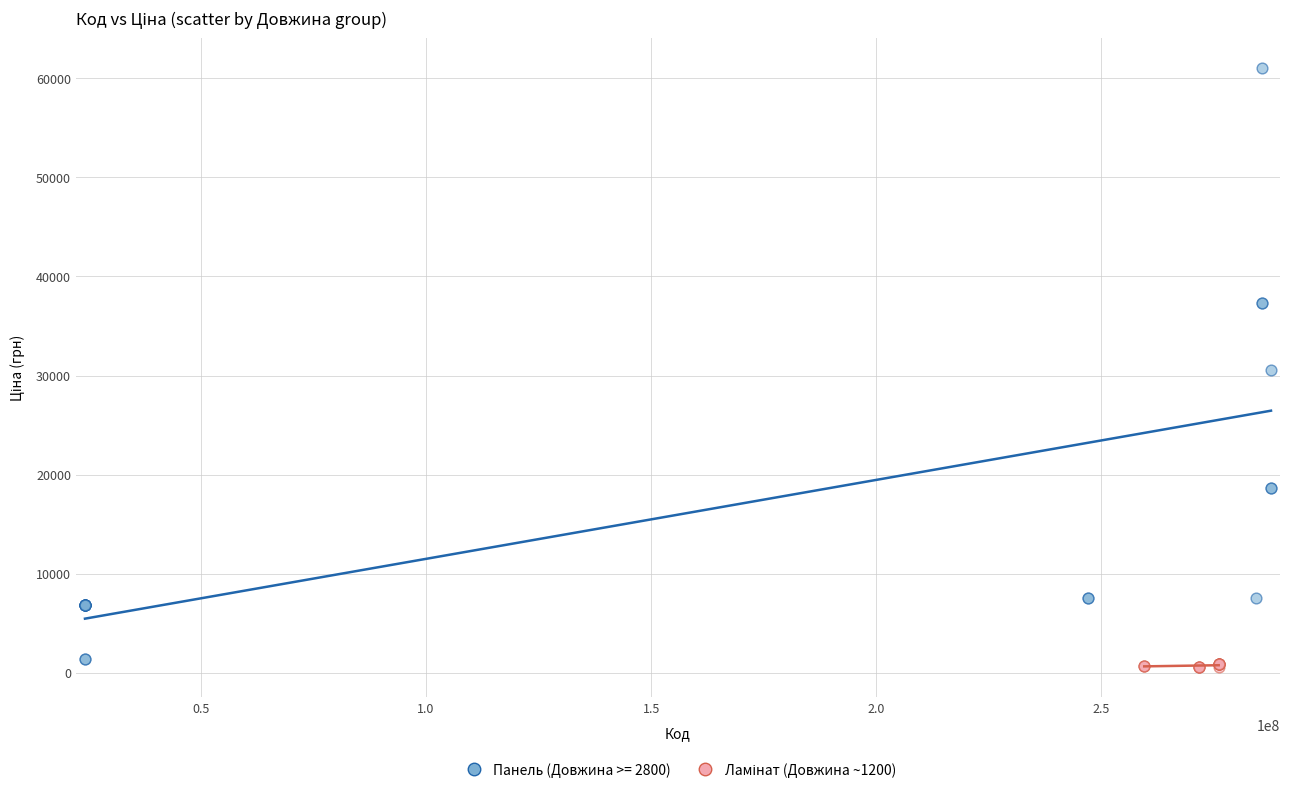

Which series has the widest spread of Y values?

Панель (Довжина >= 2800)